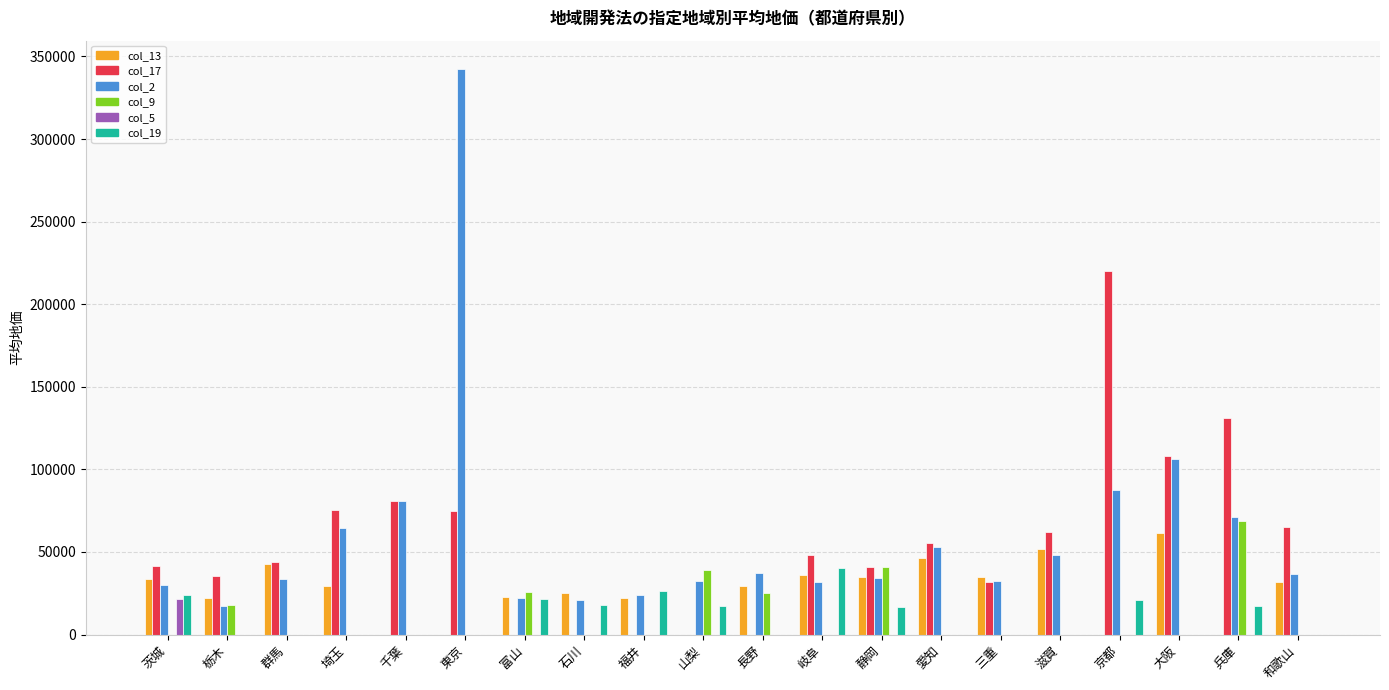

What is the total value across all series at 富山?

92427